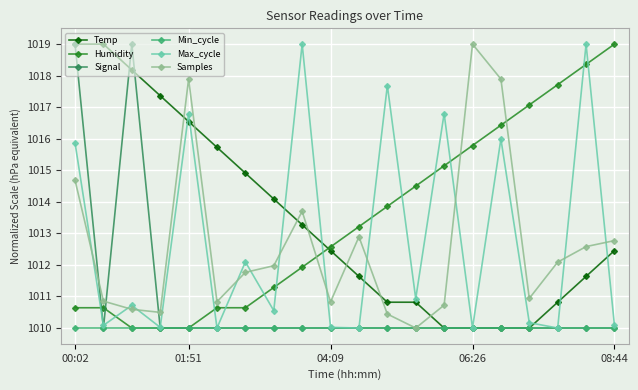

How many data points in Temp are less than 1012?

9